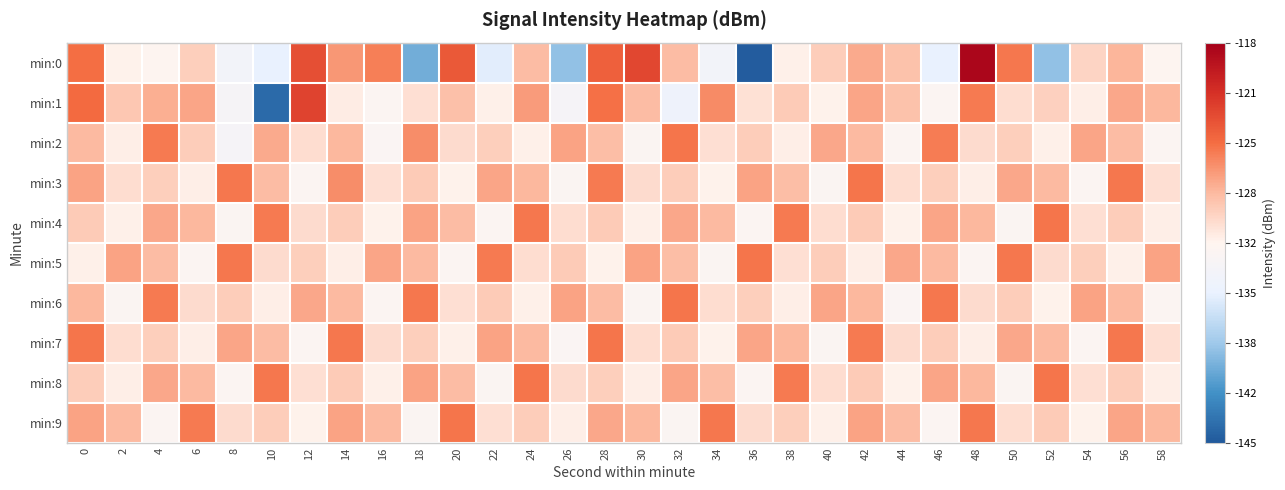

Which series has the largest range (max minus min)?

min:0